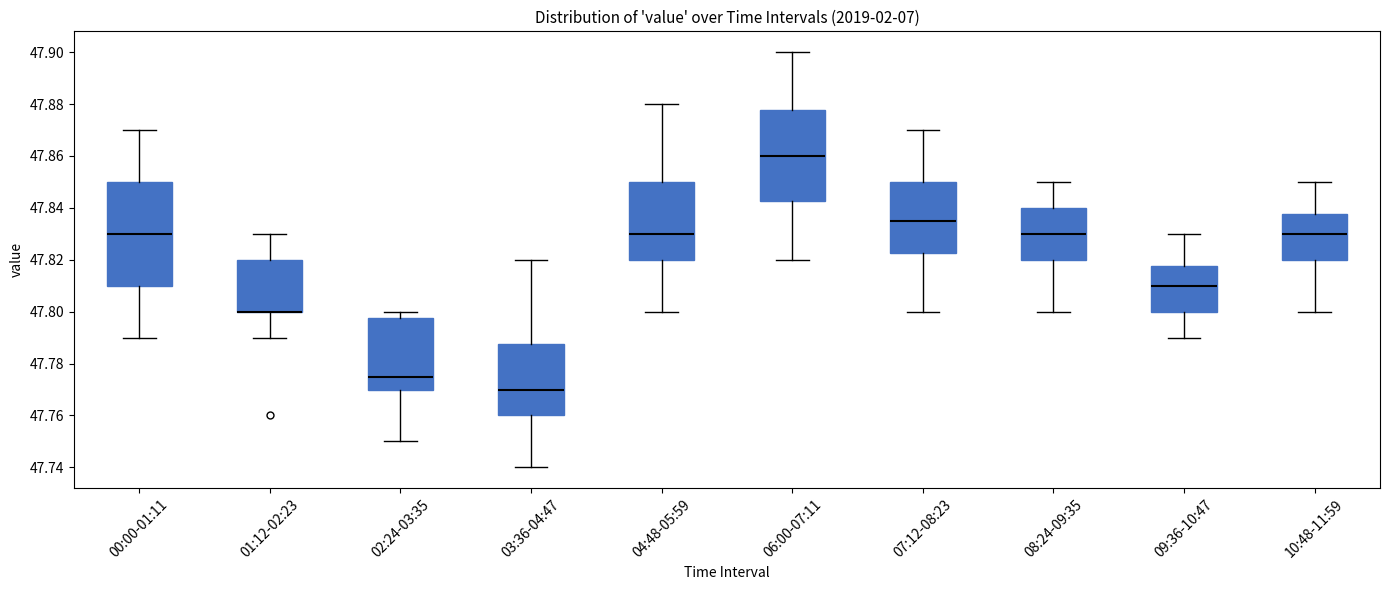

Reading left to right, transcribe this box plot: for each box, give where its median line is, the range the box spans, and where its two whiskers end, as read against the y-axis. The values are not printed on the chart, so give them approximately, as read against the axis.

00:00-01:11: median 47.830, box 47.810 to 47.850, whiskers 47.790 to 47.870
01:12-02:23: median 47.800 (drawn on the box's lower edge), box 47.800 to 47.820, whiskers 47.790 to 47.830
02:24-03:35: median 47.776, box 47.770 to 47.798, whiskers 47.750 to 47.800
03:36-04:47: median 47.770, box 47.760 to 47.788, whiskers 47.740 to 47.820
04:48-05:59: median 47.830, box 47.820 to 47.850, whiskers 47.800 to 47.880
06:00-07:11: median 47.860, box 47.842 to 47.878, whiskers 47.820 to 47.900
07:12-08:23: median 47.836, box 47.822 to 47.850, whiskers 47.800 to 47.870
08:24-09:35: median 47.830, box 47.820 to 47.840, whiskers 47.800 to 47.850
09:36-10:47: median 47.810, box 47.800 to 47.818, whiskers 47.790 to 47.830
10:48-11:59: median 47.830, box 47.820 to 47.838, whiskers 47.800 to 47.850